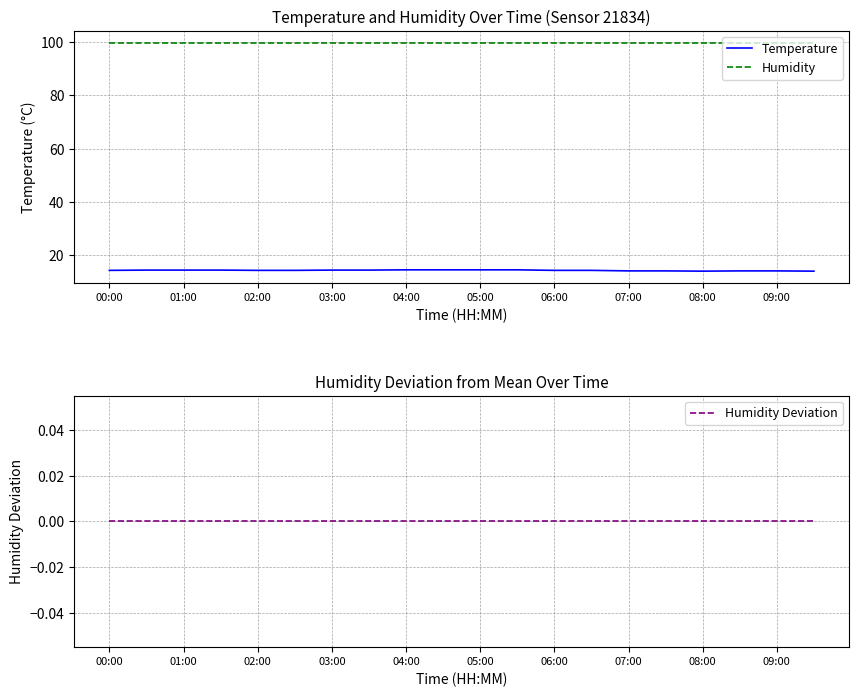

True or false: Humidity and Temperature cross at least once.

False